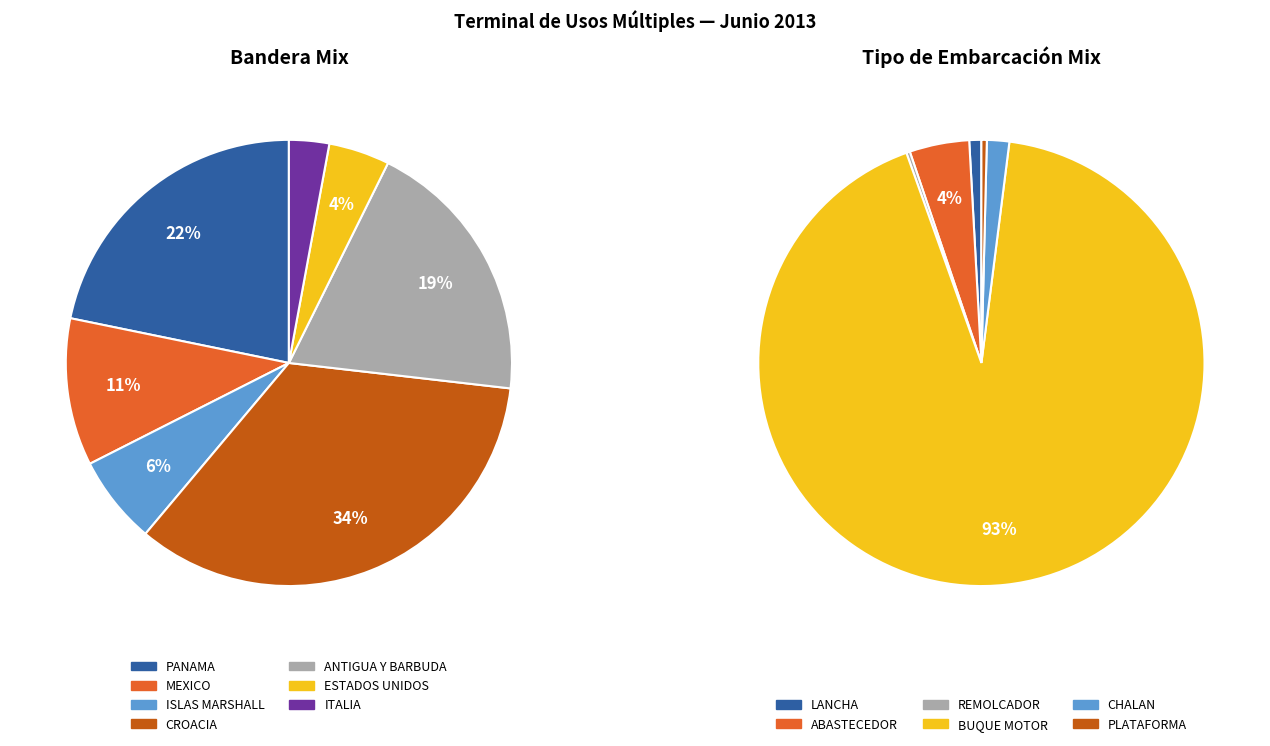

To the nearest percent, what portion does ANTIGUA Y BARBUDA represent?

19%